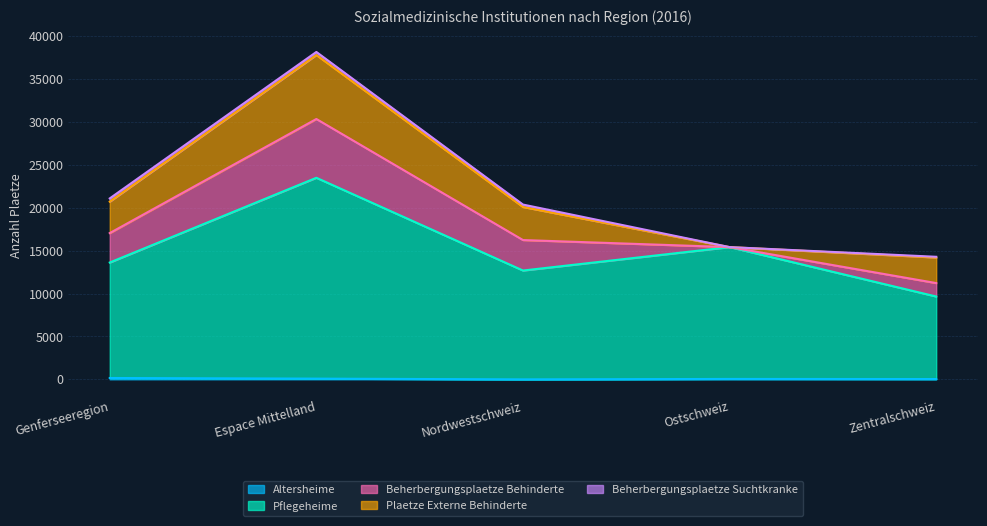

How many values in the Pflegeheime series exceed 13449?

2